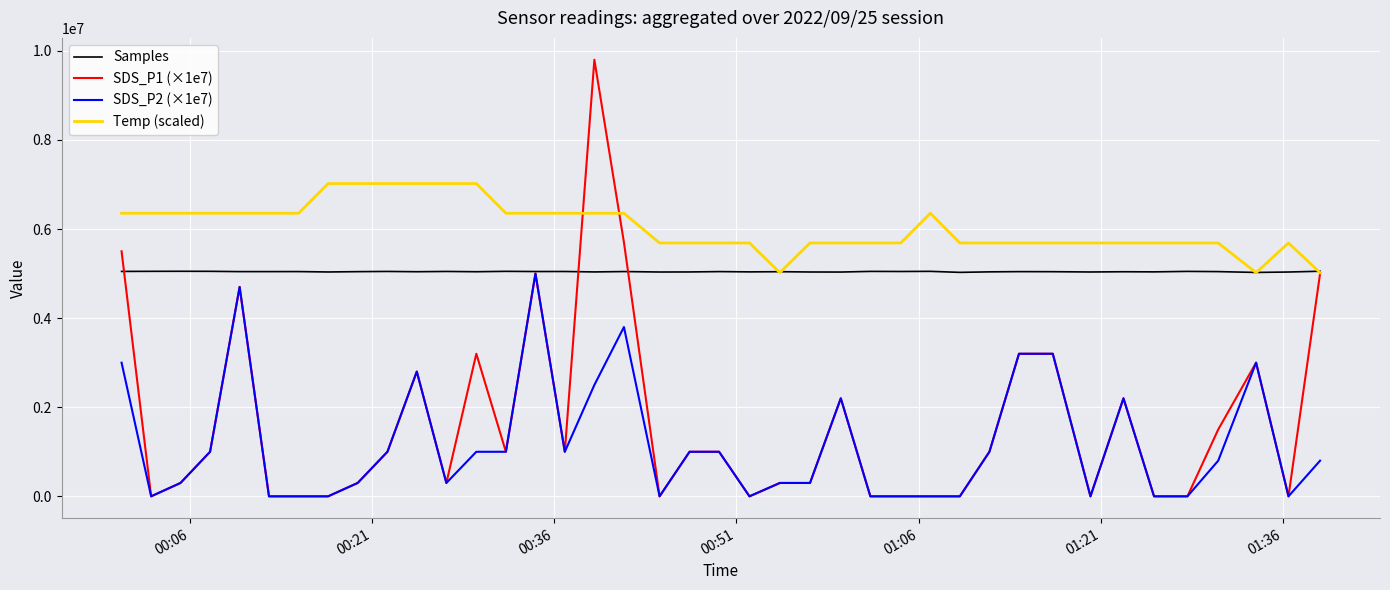

Which series has the largest total across all categories?

Temp (scaled)